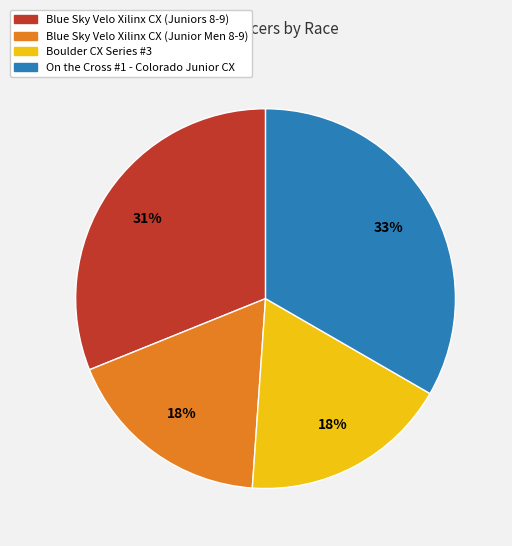

Is it true that Blue Sky Velo Xilinx CX (Juniors 8-9) is 31% of the pie?

True